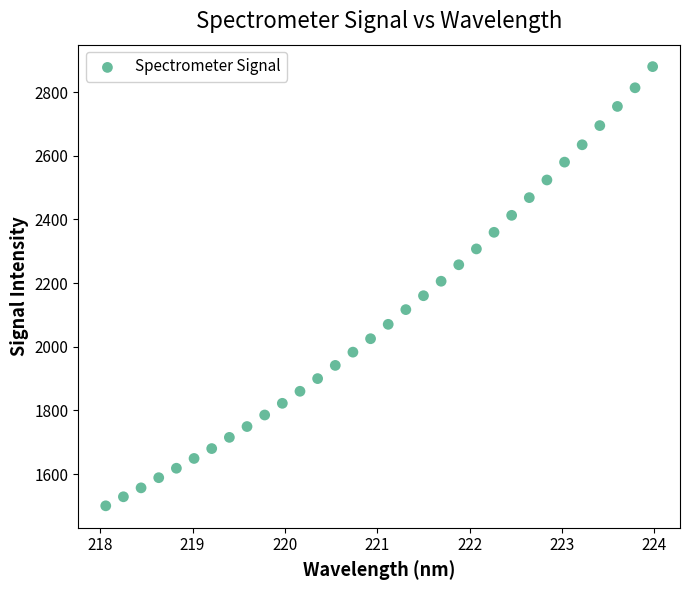

What is the range of X values (max minus min)?

5.9